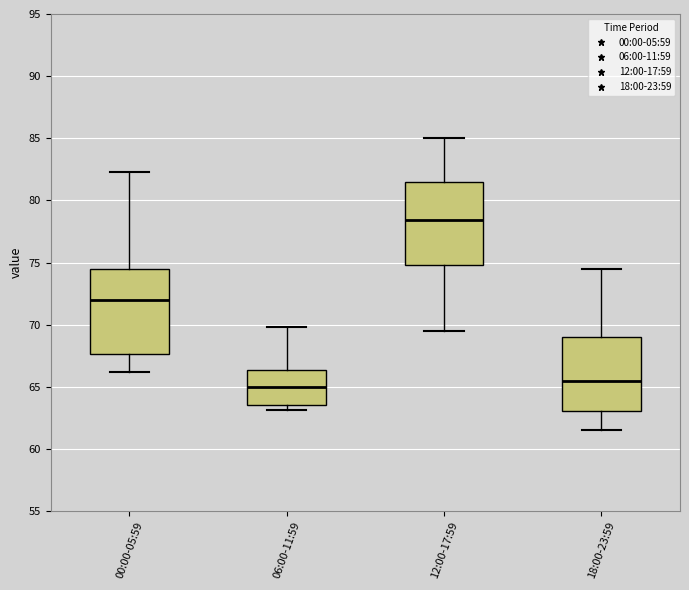

Which box has the highest median line?

12:00-17:59